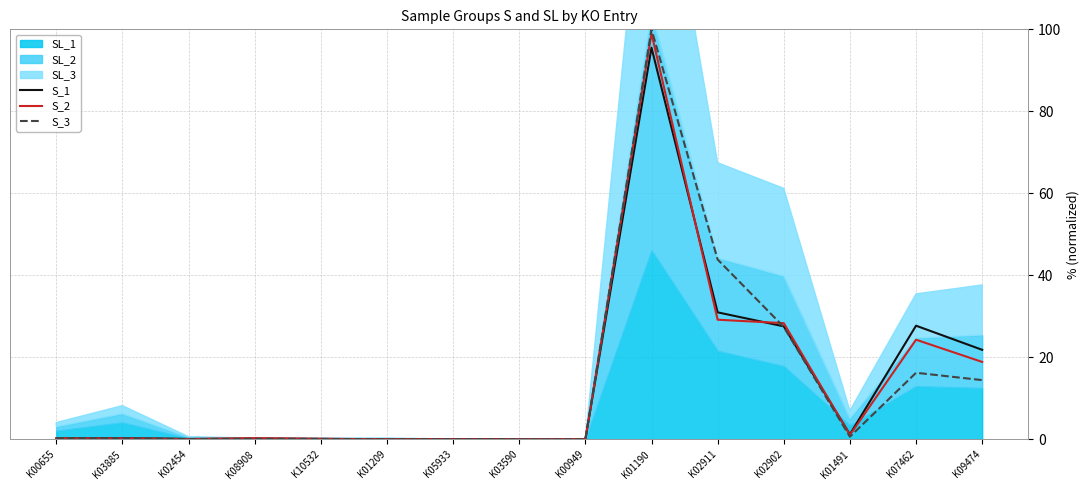

Which category has the highest value across all series?

K01190